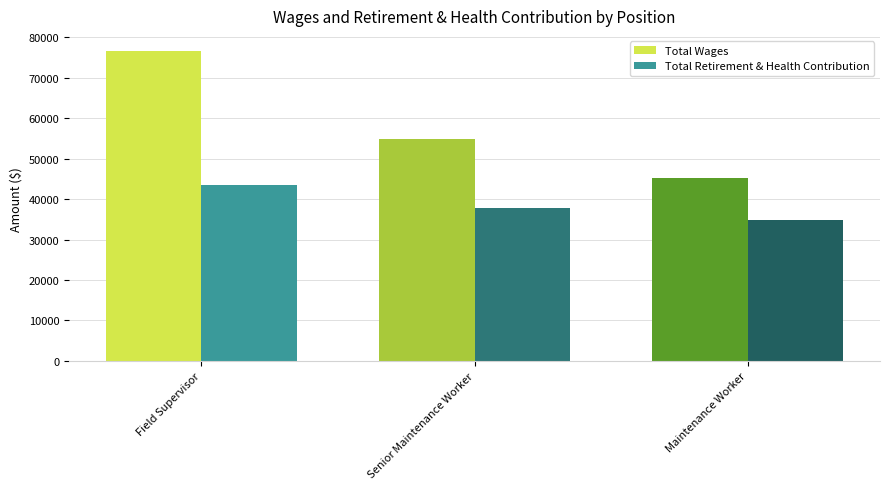

Reading left to right, list all the values displayed in this chart.

Total Wages: Field Supervisor=76556	Senior Maintenance Worker=54765	Maintenance Worker=45306
Total Retirement & Health Contribution: Field Supervisor=43411	Senior Maintenance Worker=37819	Maintenance Worker=34710